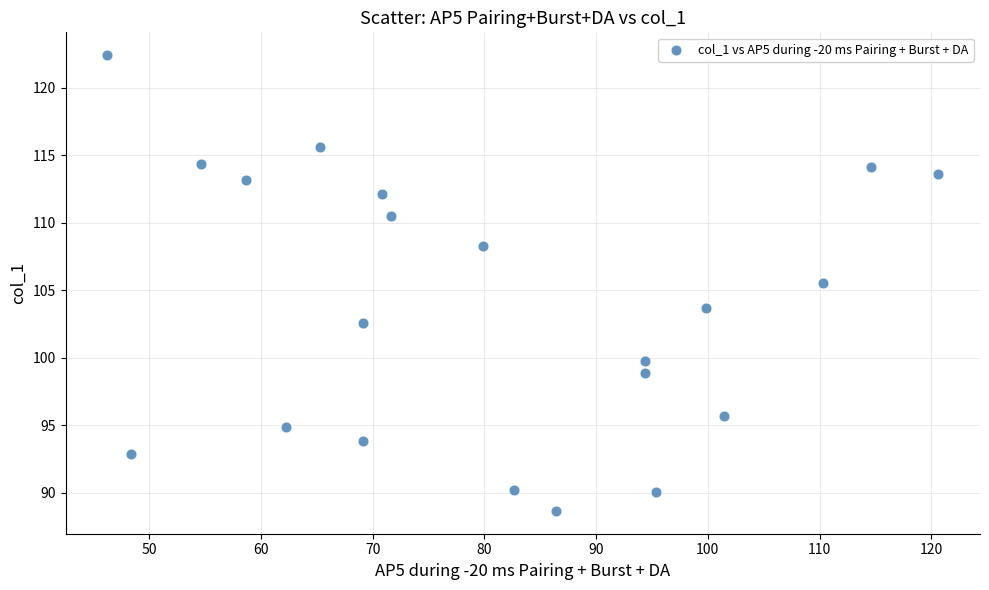

What is the range of X values (max minus min)?

74.4